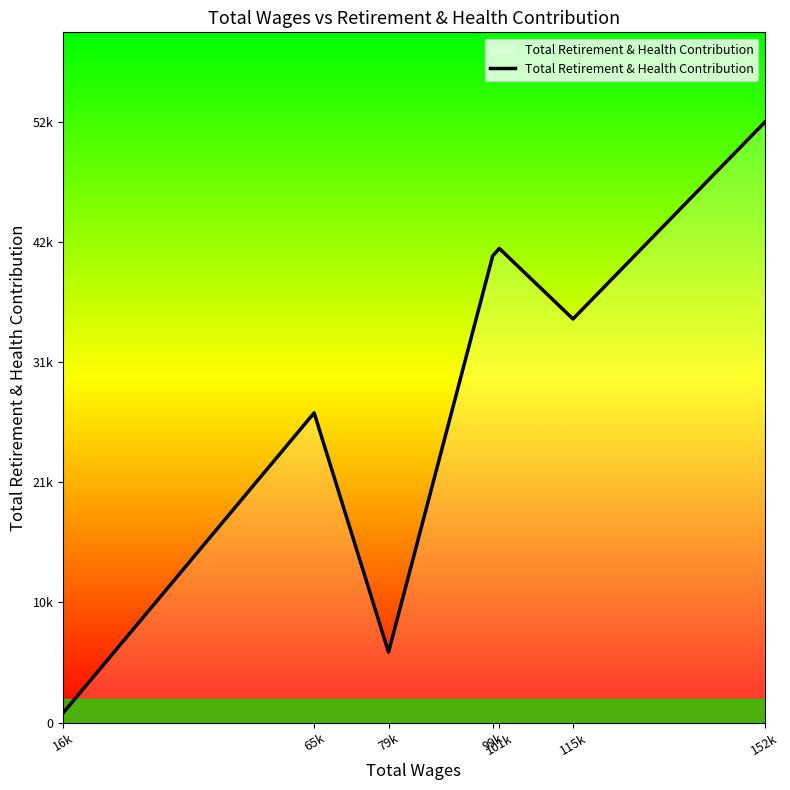

Does the chart have visible grid lines?

No